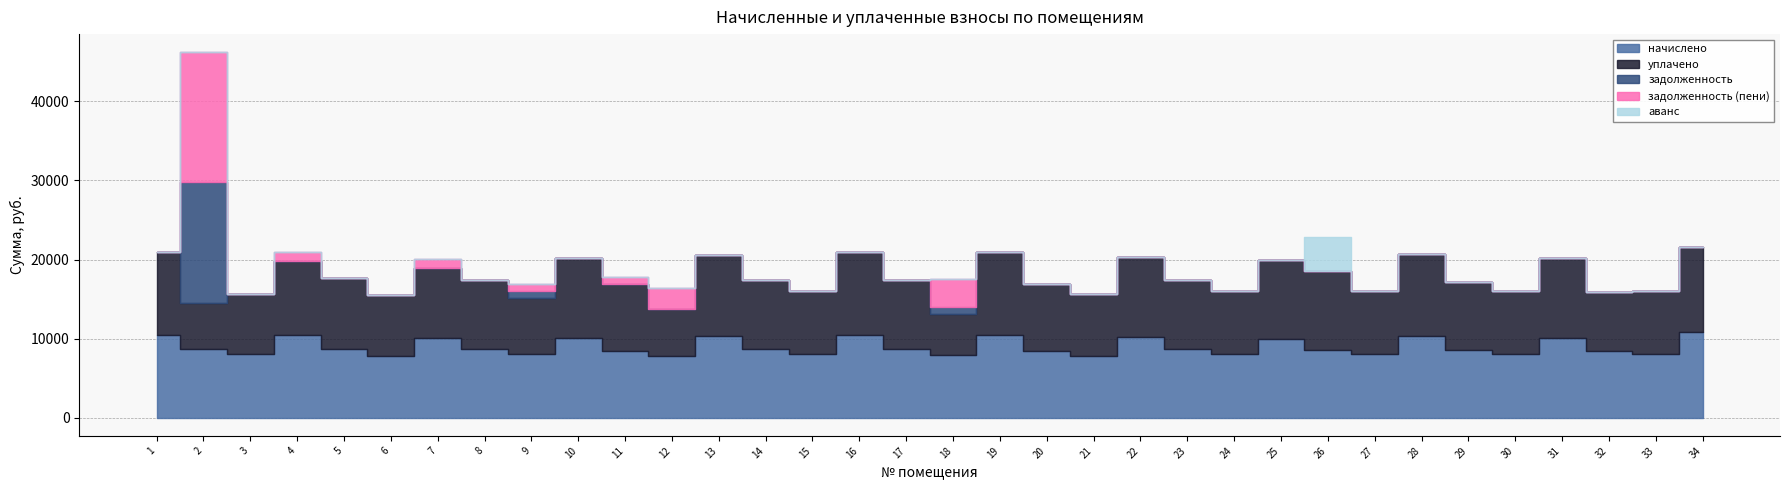

Which series has the largest range (max minus min)?

задолженность (пени)